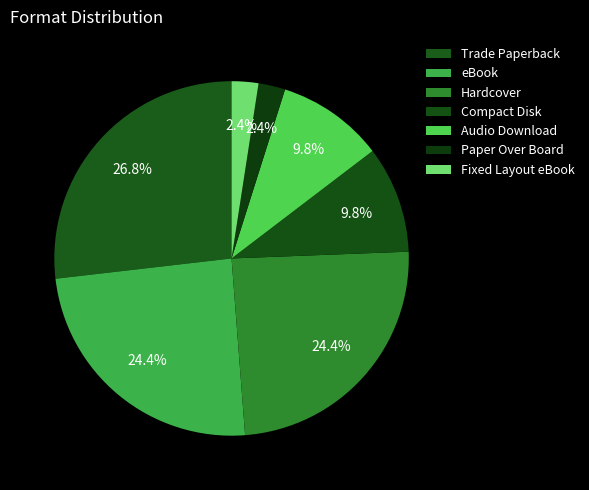

To the nearest percent, what percentage of the pie is Hardcover?

24%